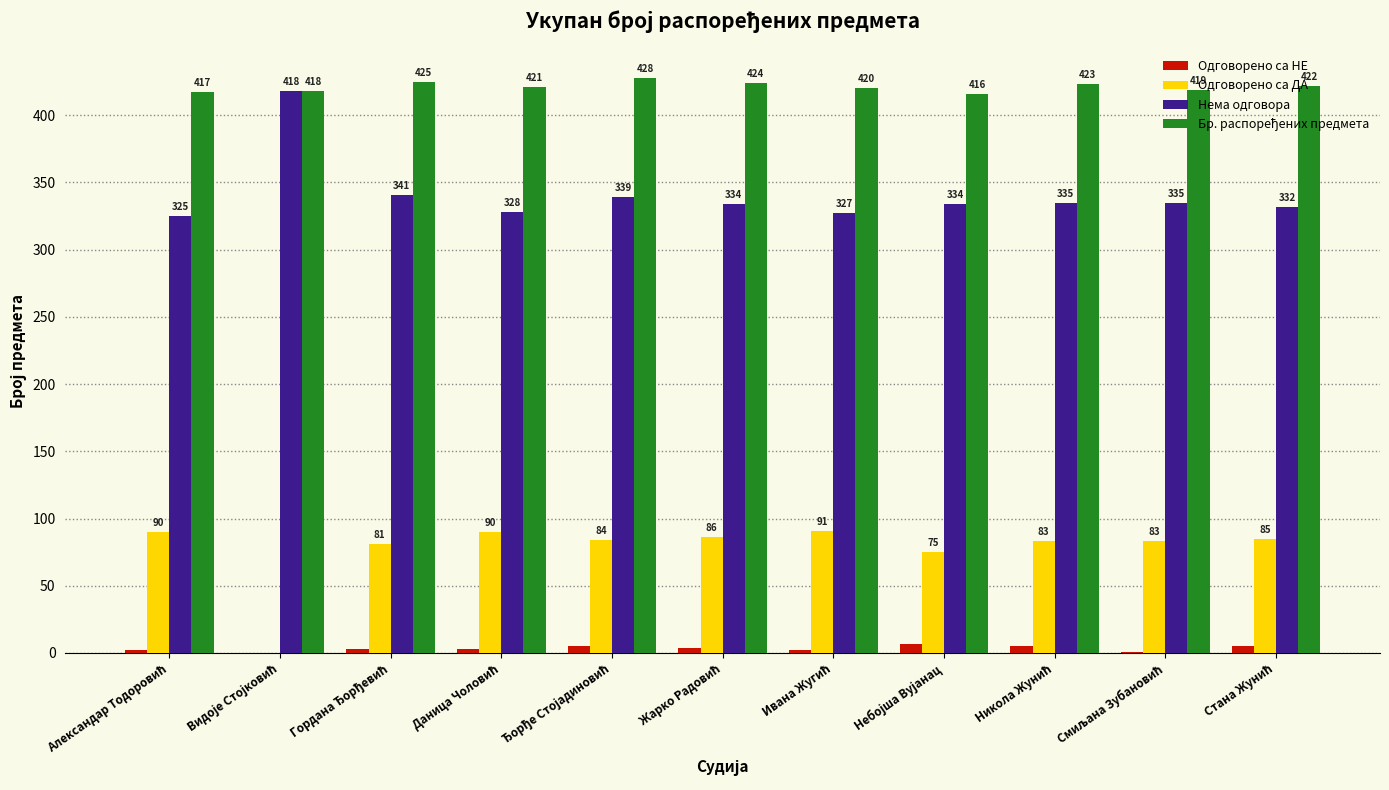

What is the sum of all Нема одговора values?

3748